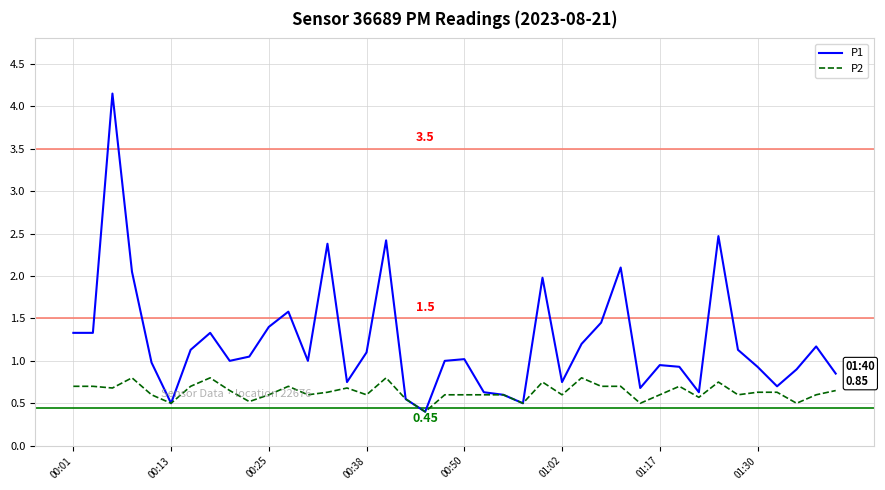

Which series has the largest range (max minus min)?

P1